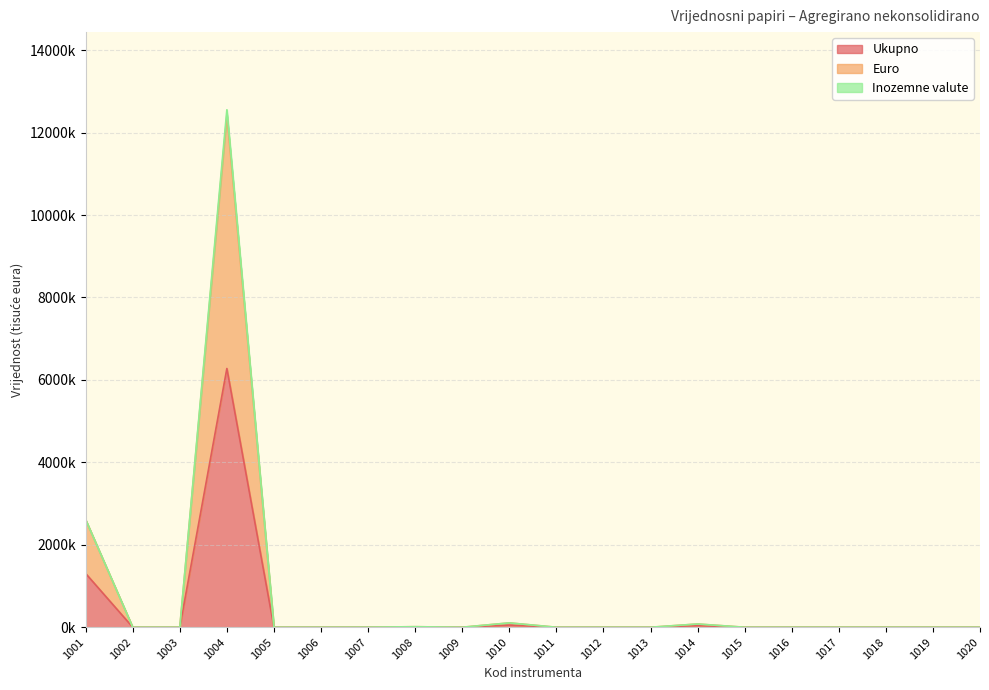

At which category is the sum across all series the highest?

1004